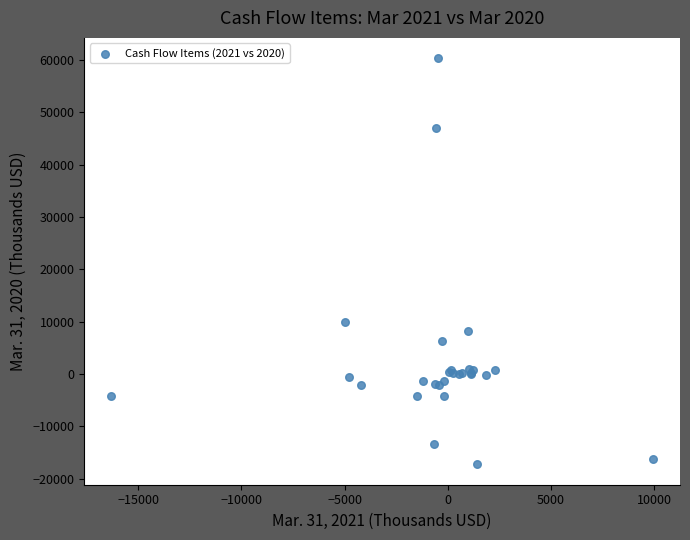

What Y value in the scatter plot is closest to 21543?

10000